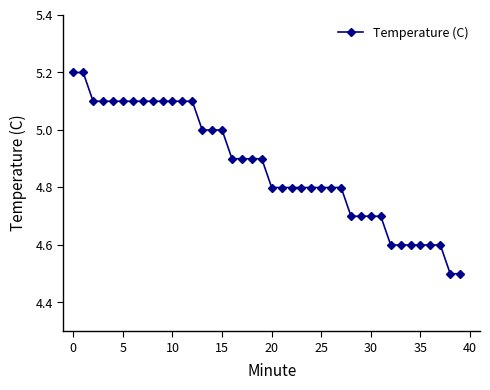

What is the difference between the maximum and minimum values?

0.7